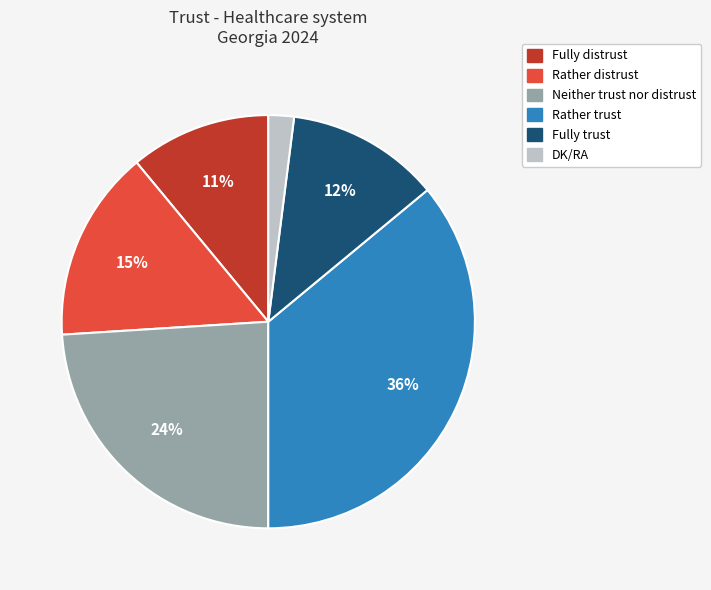

Does Fully trust represent more than half of the total?

No